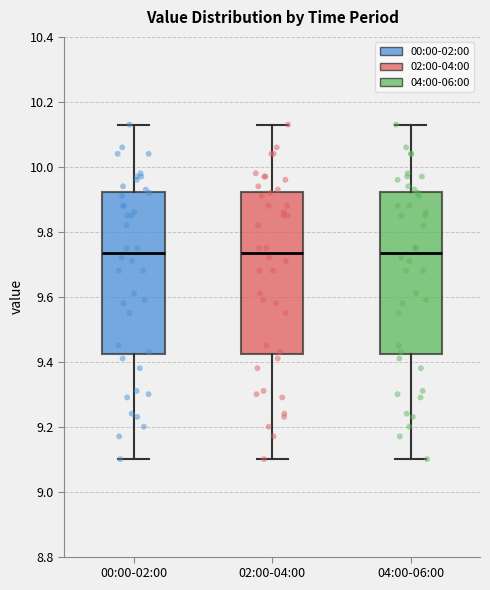

Reading left to right, read every box against the y-axis: the position of its median line, the range the box covers, and the ends of its whiskers. The values are not printed on the chart, so give them approximately, as read against the axis.

00:00-02:00: median 9.74, box 9.42 to 9.92, whiskers 9.10 to 10.14
02:00-04:00: median 9.74, box 9.42 to 9.92, whiskers 9.10 to 10.14
04:00-06:00: median 9.74, box 9.42 to 9.92, whiskers 9.10 to 10.14